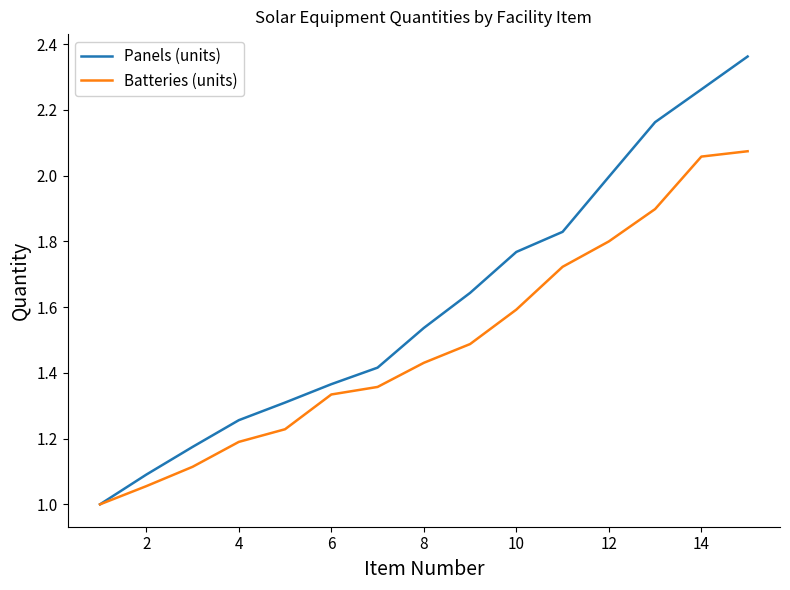

List the series in order of their overall mean, highest first.

Panels (units), Batteries (units)